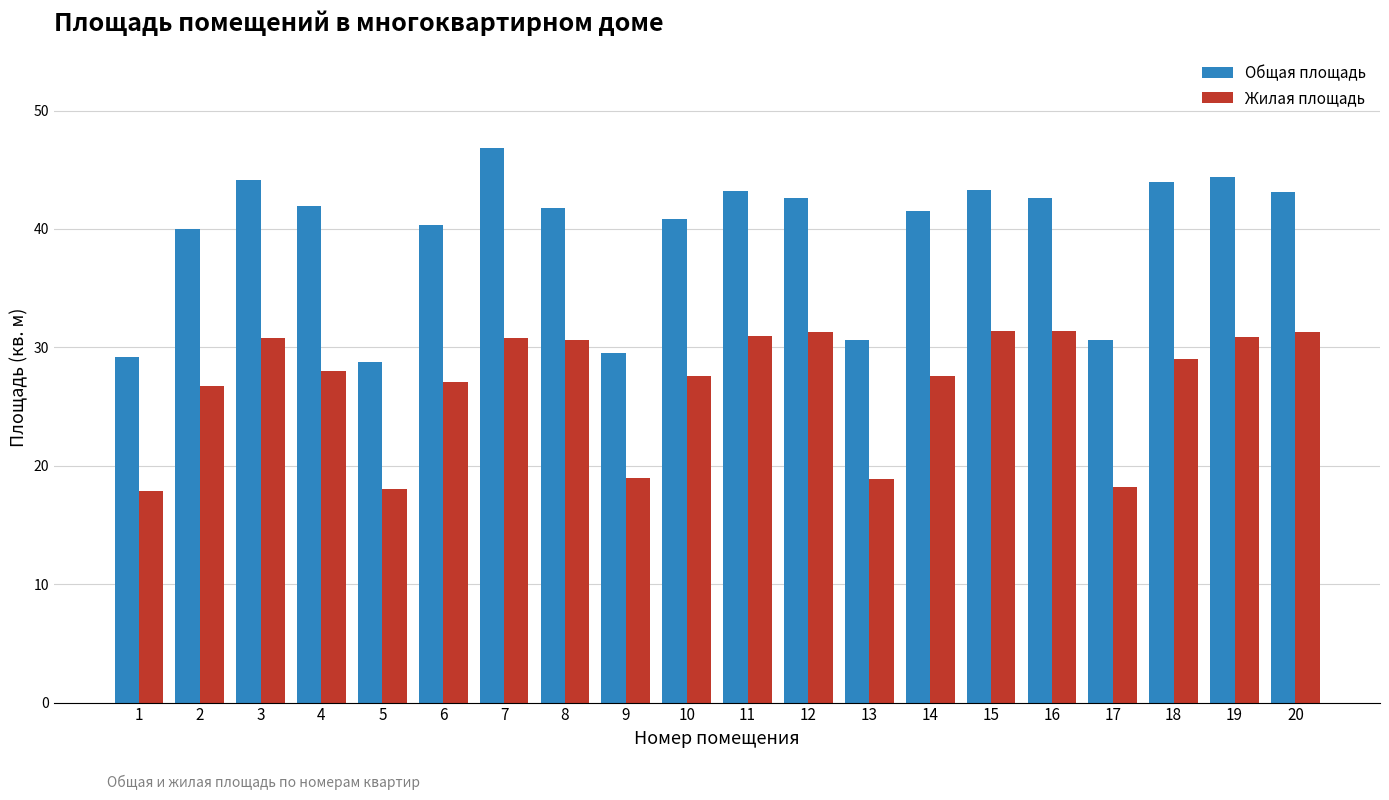

Where does the Общая площадь series first go above 41?

3